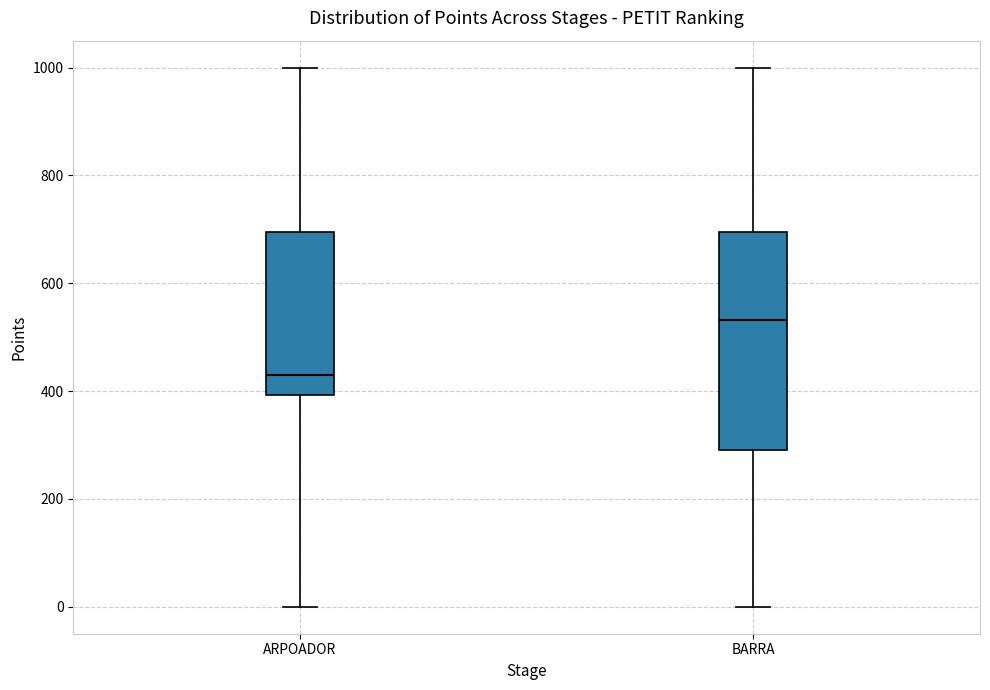

Which box's median line is the highest?

BARRA